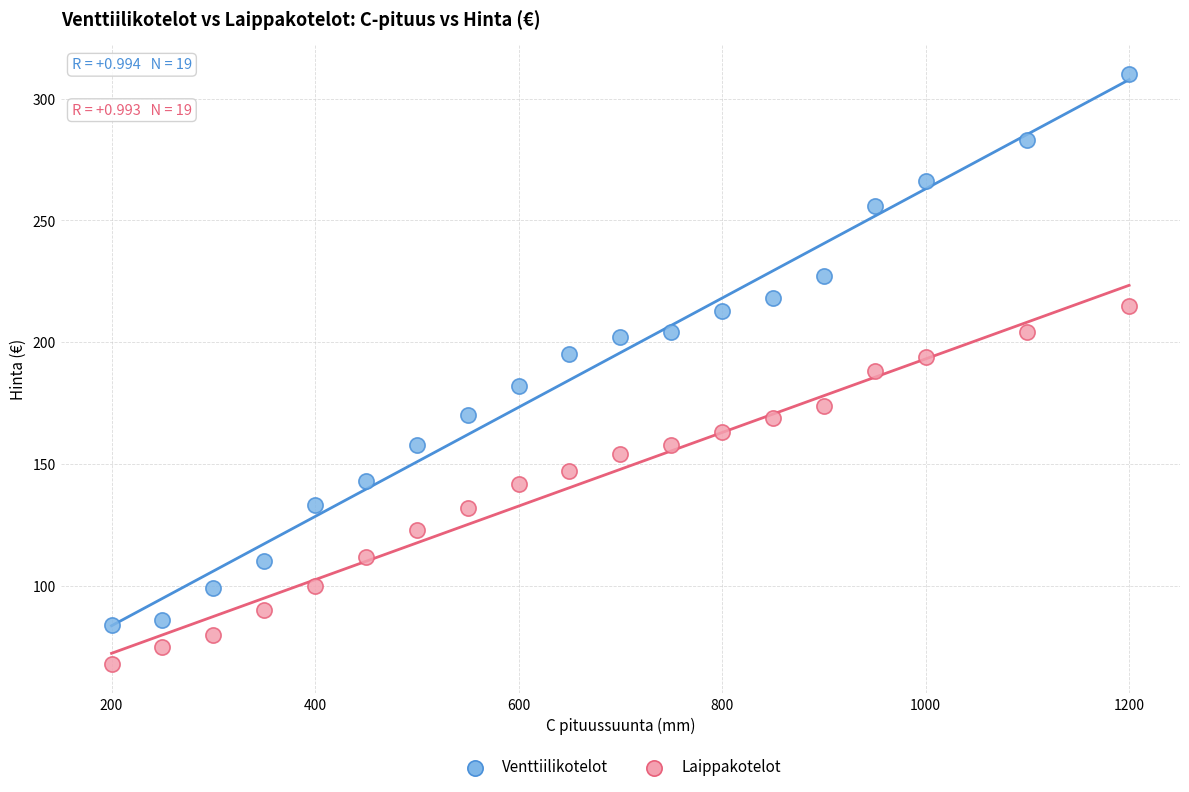

Across all data points, what is the range of Y values (max minus min)?

242